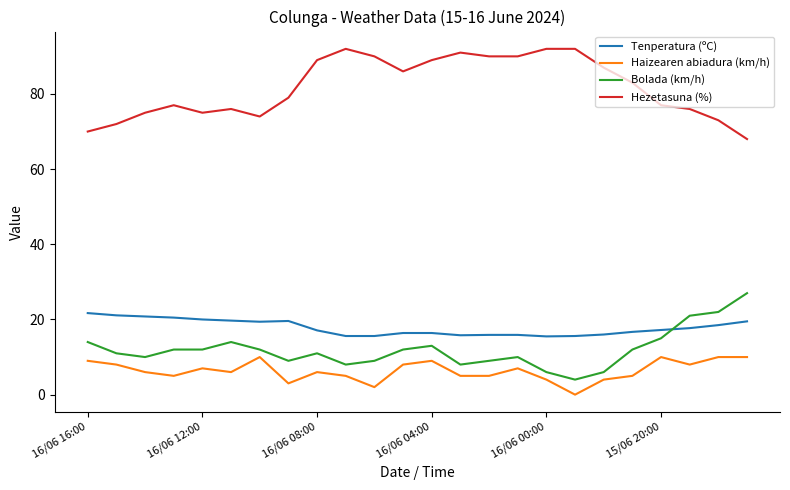

Which series has the largest total across all categories?

Hezetasuna (%)